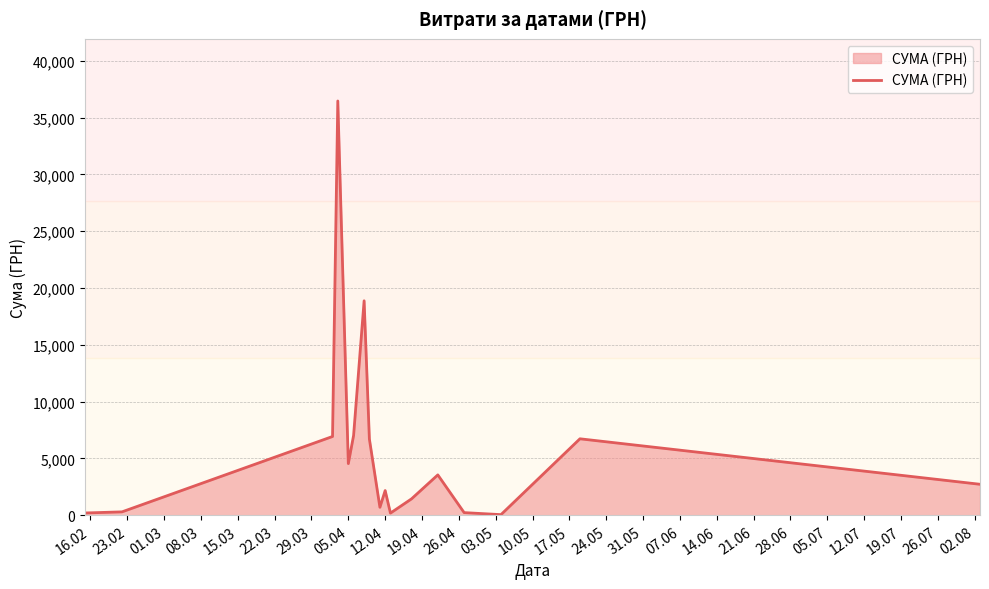

What is the maximum value shown in the chart?

36454.0